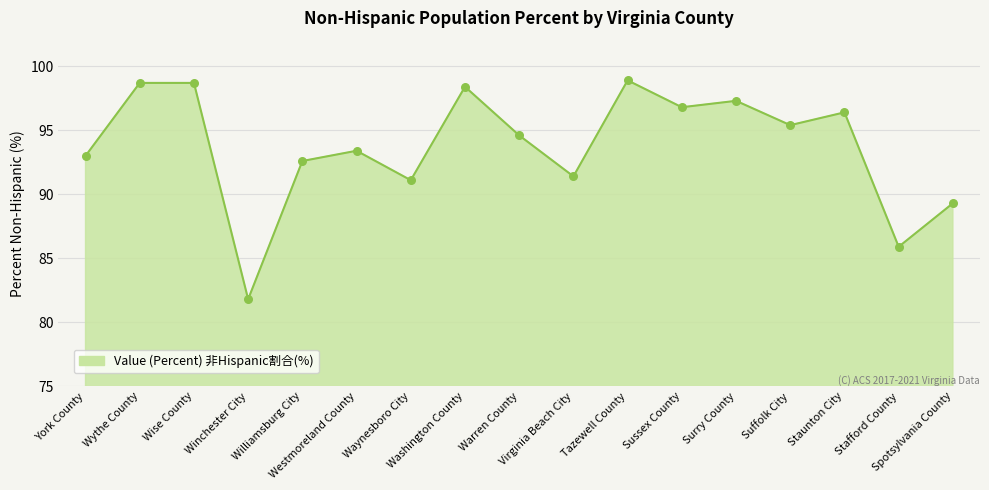

Which has a higher value, Suffolk City or Spotsylvania County?

Suffolk City